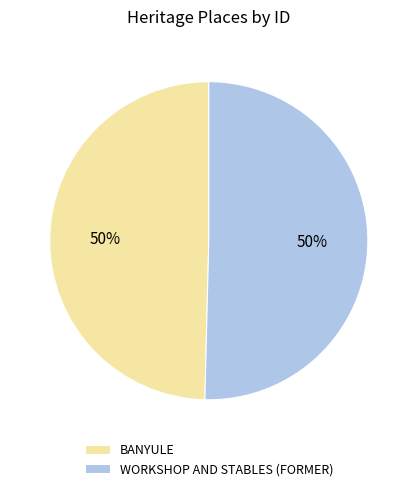

Approximately how many times larger is the value at BANYULE compared to WORKSHOP AND STABLES (FORMER)?

1.0